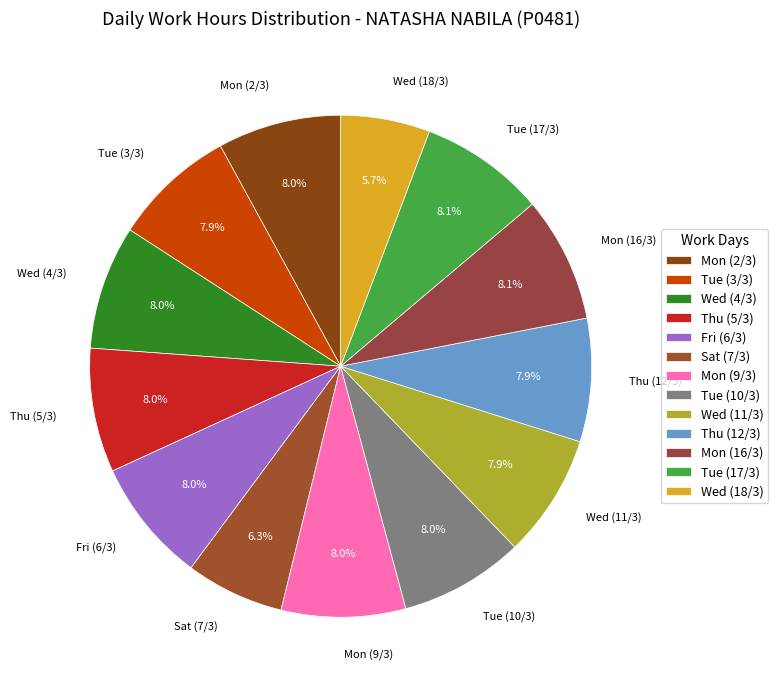

What portion of the pie excludes Fri (6/3)?

92.0%